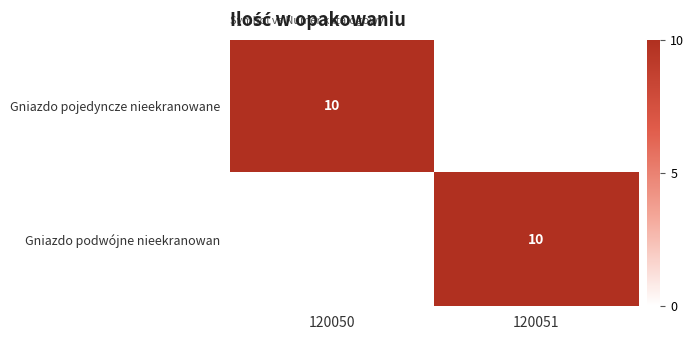

True or false: Gniazdo pojedyncze nieekranowane has a value of 4 at 120050.

False